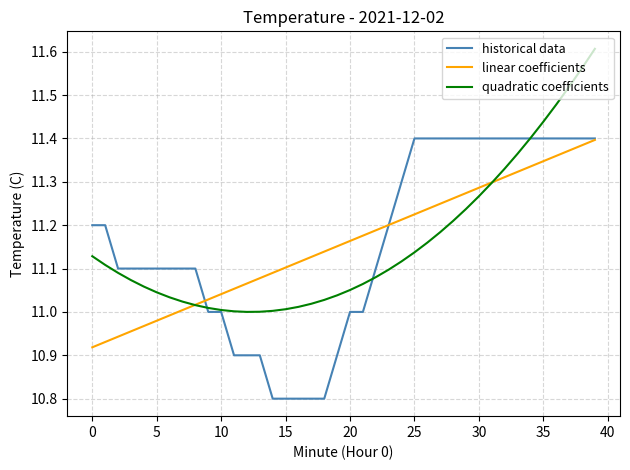

Does the chart have visible grid lines?

Yes